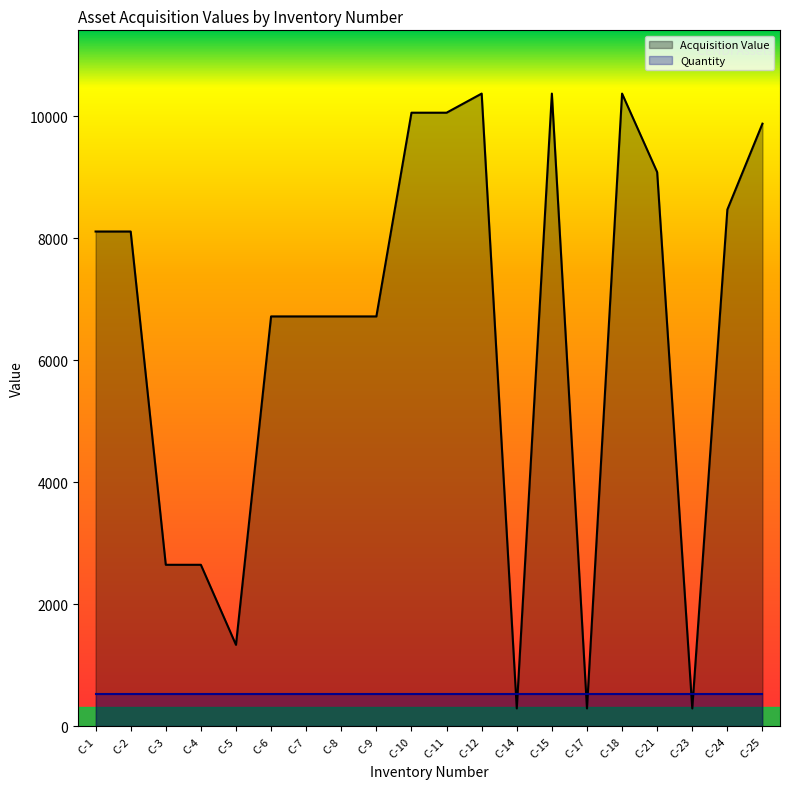

What is the sum of all values?

129221.1